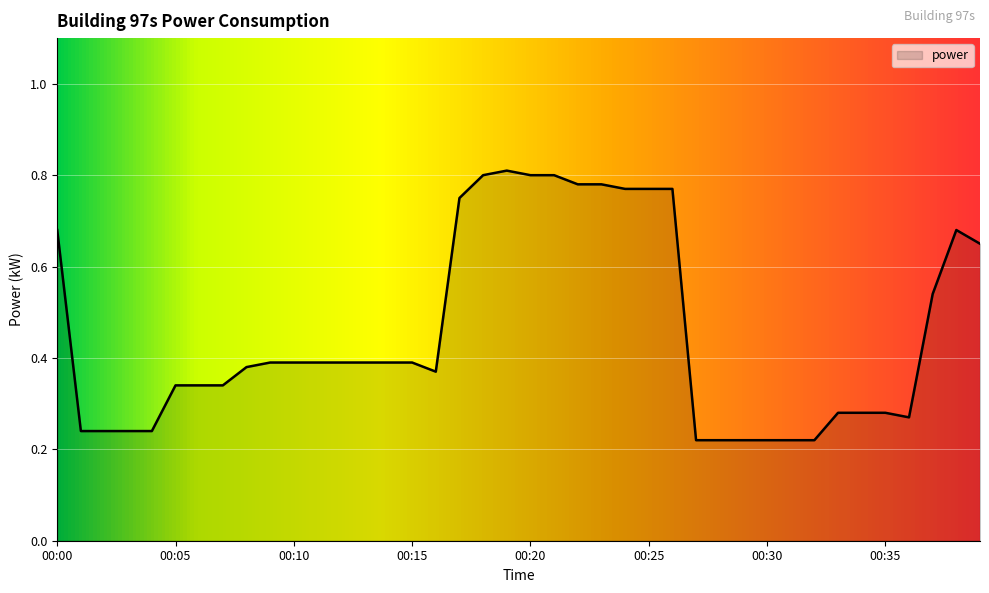

What is the difference between the maximum and minimum values?

0.6